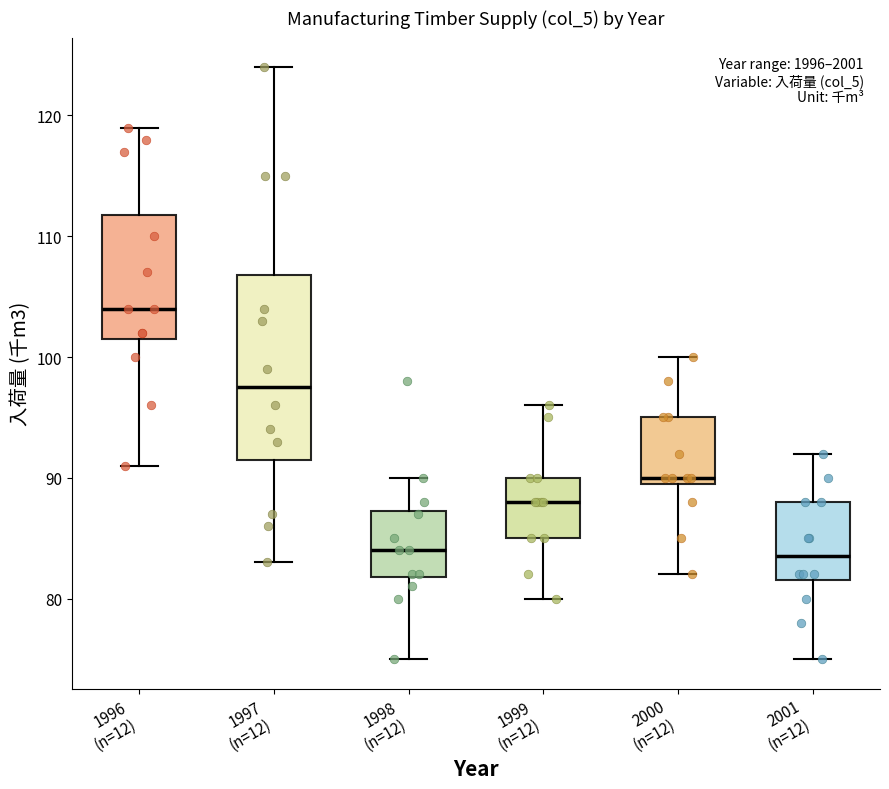

Reading left to right, transcribe this box plot: for each box, give where its median line is, the range the box spans, and where its two whiskers end, as read against the y-axis. The values are not printed on the chart, so give them approximately, as read against the axis.

1996 (n=12): median 104, box 102 to 112, whiskers 91 to 119
1997 (n=12): median 98, box 92 to 107, whiskers 83 to 124
1998 (n=12): median 84, box 82 to 87, whiskers 75 to 90
1999 (n=12): median 88, box 85 to 90, whiskers 80 to 96
2000 (n=12): median 90 (just above the box's lower edge), box 90 to 95, whiskers 82 to 100
2001 (n=12): median 84, box 82 to 88, whiskers 75 to 92